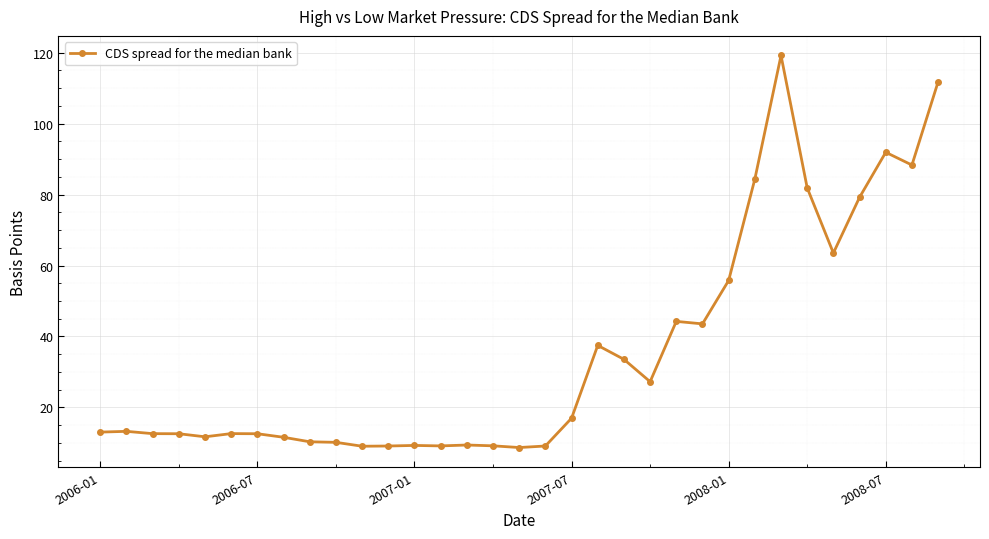

What is the difference between the maximum and minimum values?

110.5